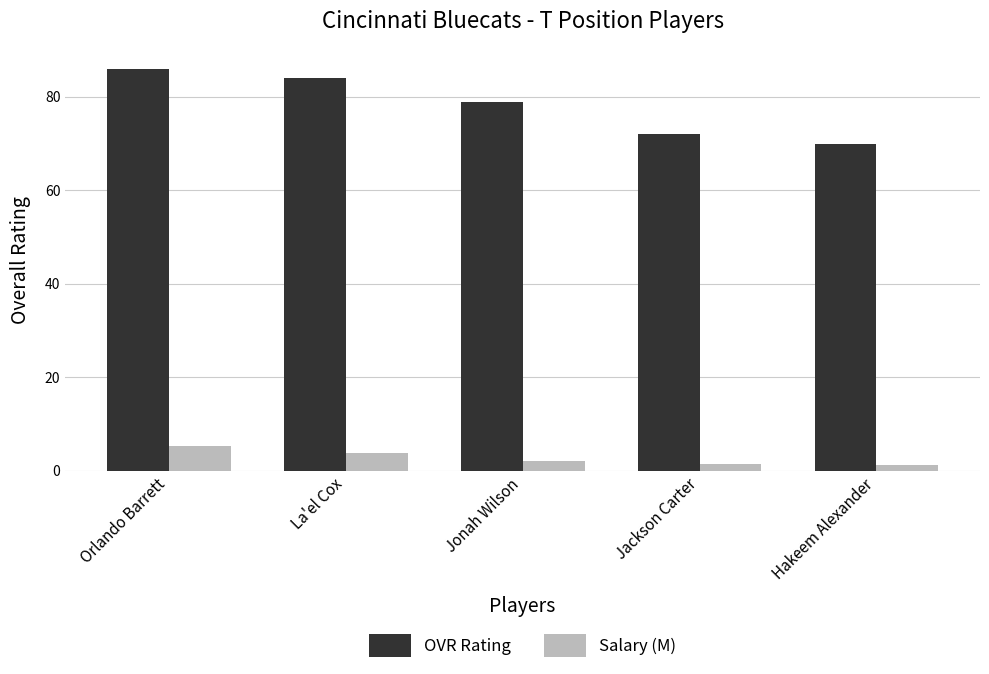

What is the label of the 1st bar from the left?

Orlando Barrett